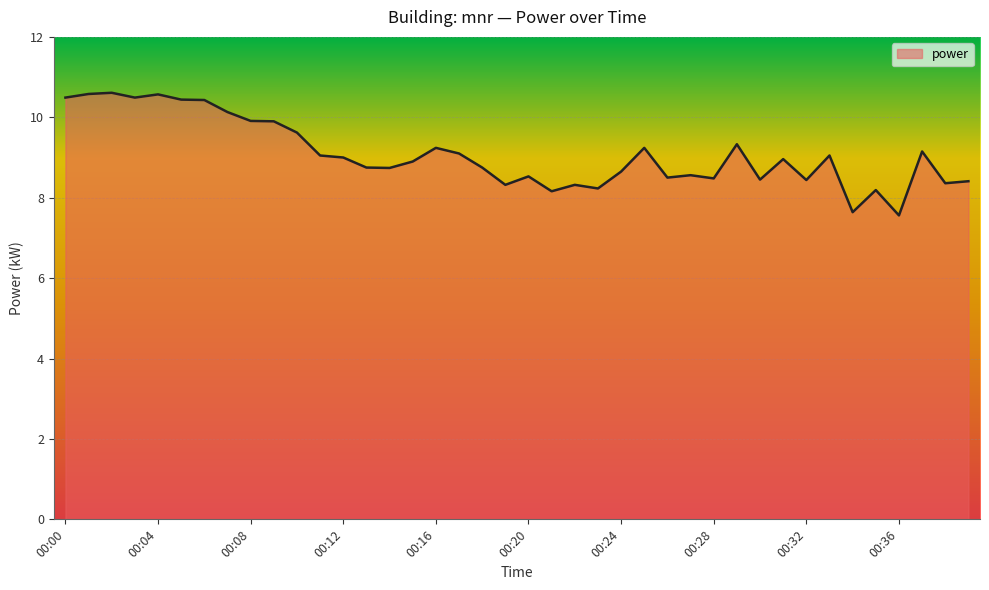

What is the greatest value displayed?

10.6